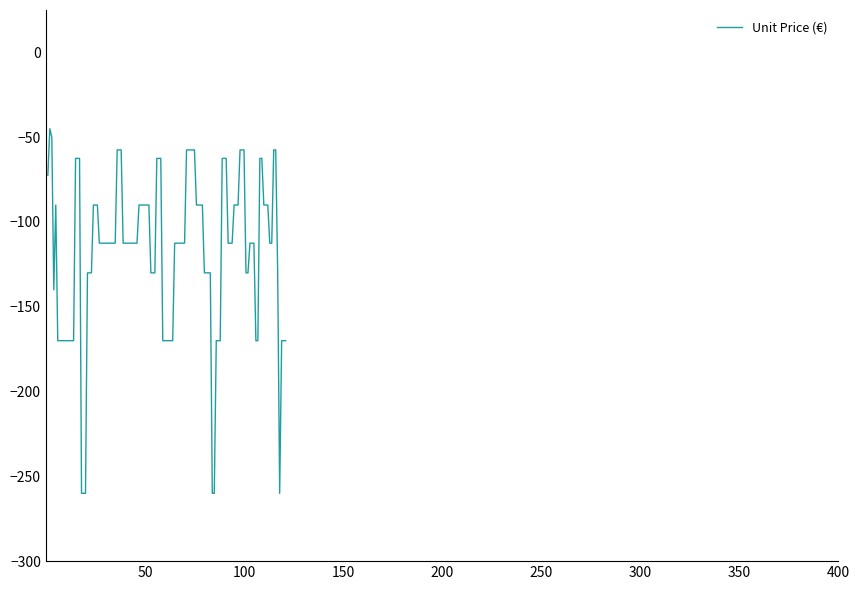

What is the difference between the maximum and minimum values?

215.0